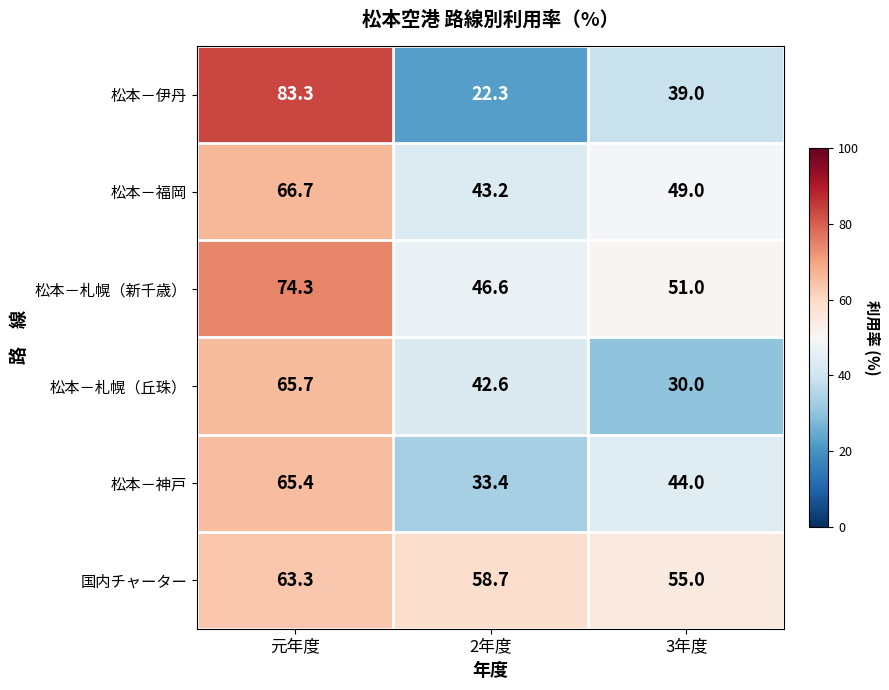

What is the approximate value of 松本－札幌（丘珠） at 元年度?

65.7